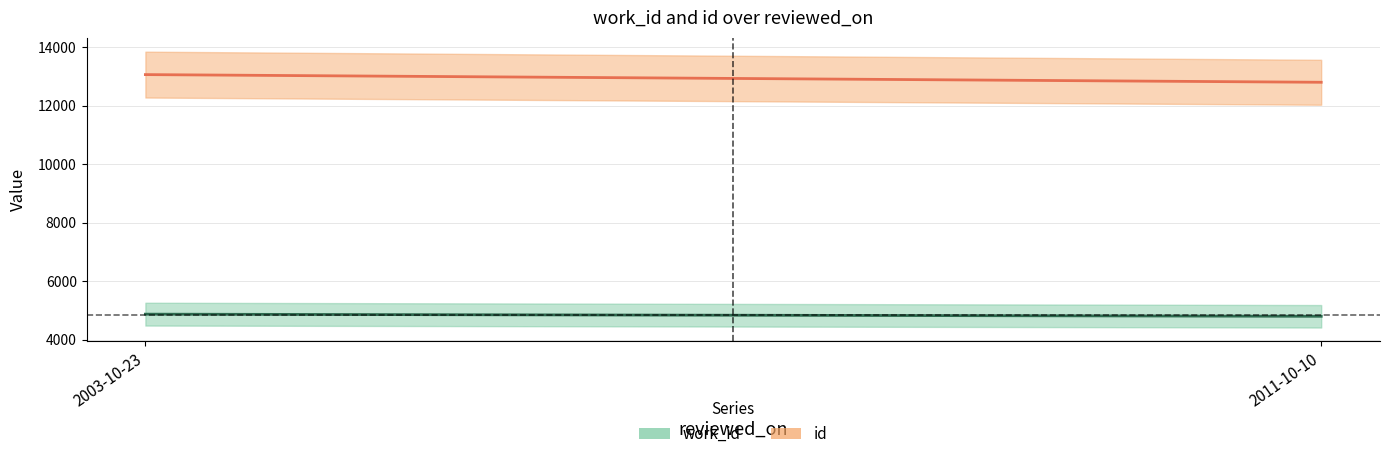

What are all the series names shown in the legend?

work_id, id